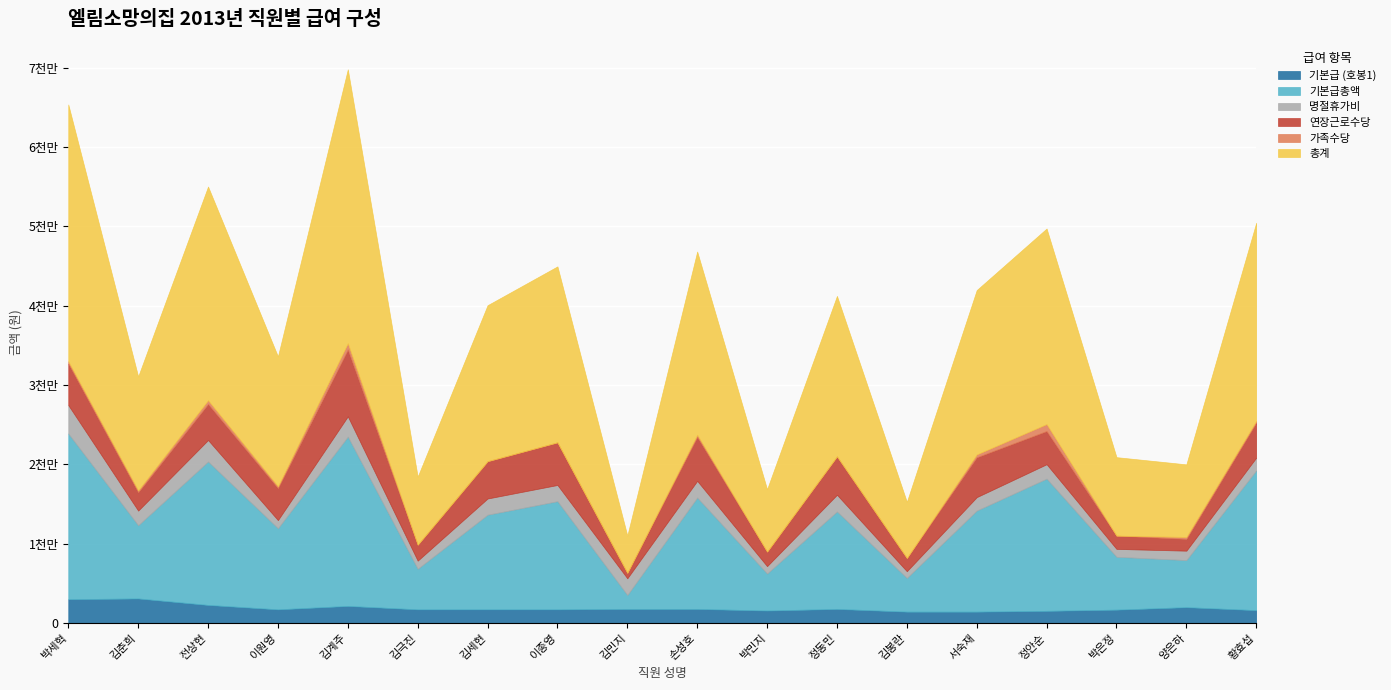

The 연장근로수당 series shows 5381050 at 이종영. True or false?

True